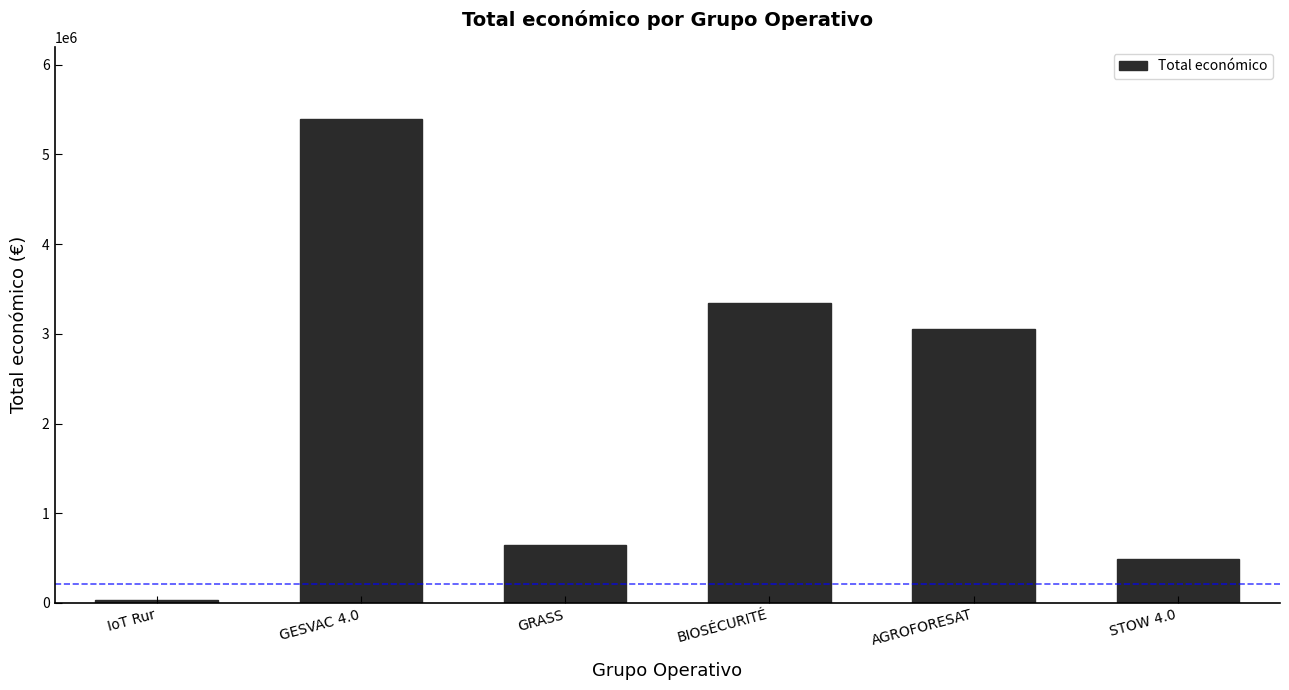

Approximately how many times larger is the value at BIOSÉCURITÉ compared to STOW 4.0?

6.8